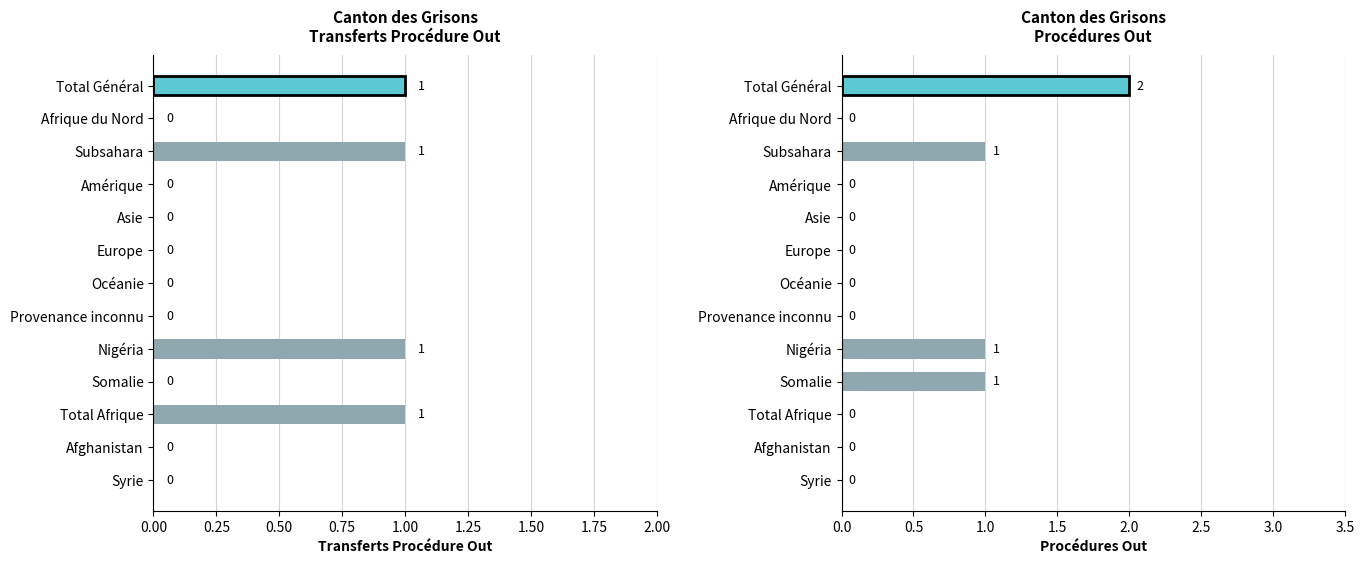

The Procédures Out series shows 1 at Asie. True or false?

False